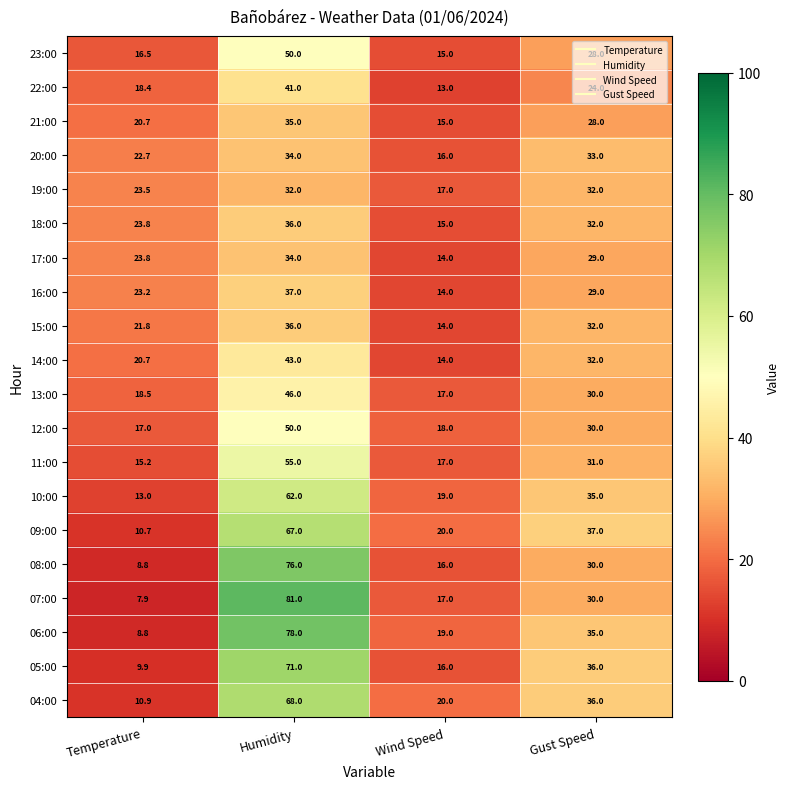

What is the smallest value displayed?

7.9